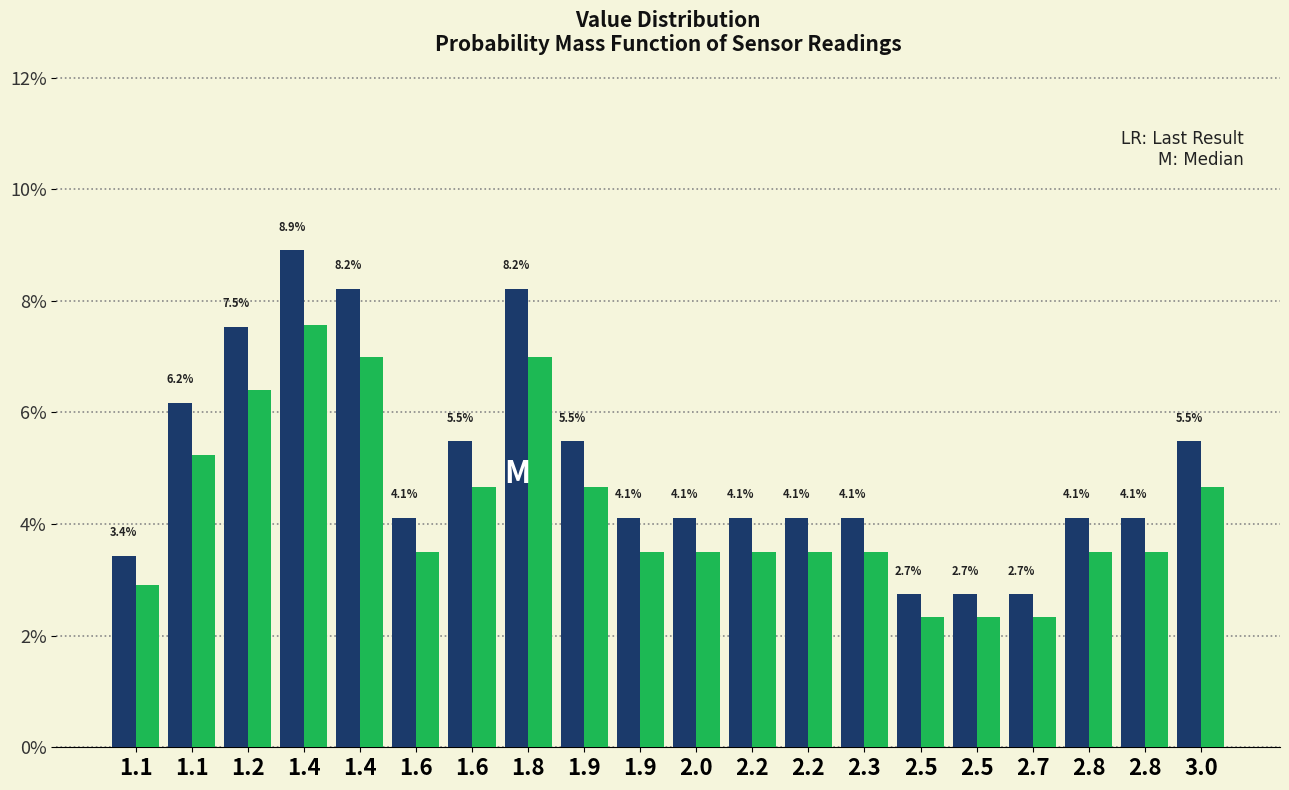

Are the bars grouped side by side (vs. stacked)?

Yes